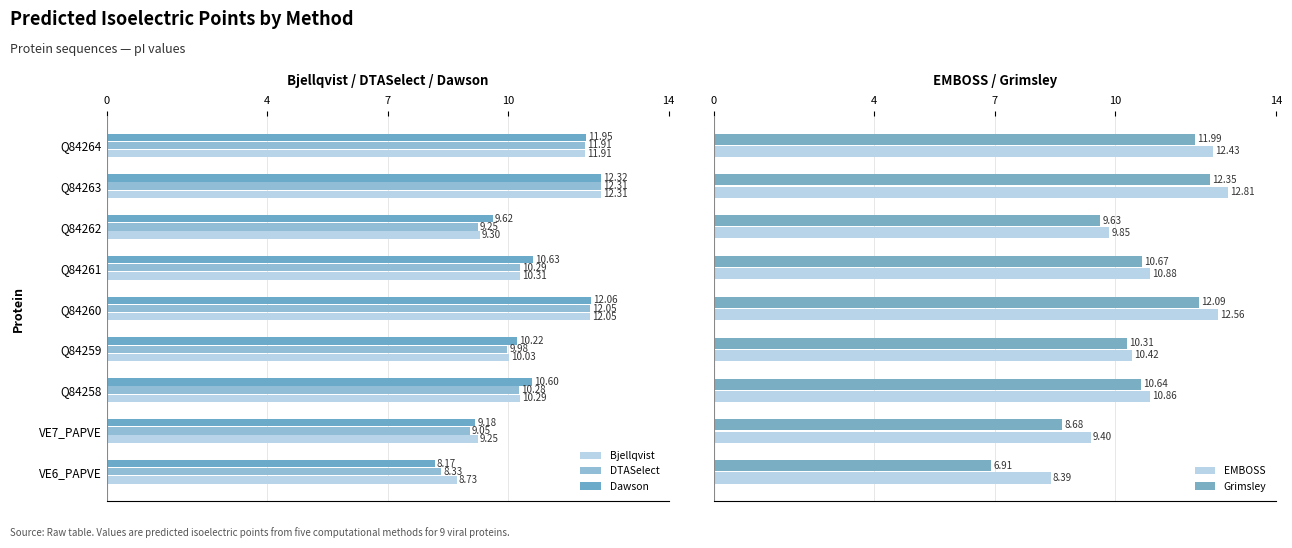

Rank the categories by Bjellqvist value from lowest to highest.

VE6_PAPVE, VE7_PAPVE, Q84262, Q84259, Q84258, Q84261, Q84264, Q84260, Q84263